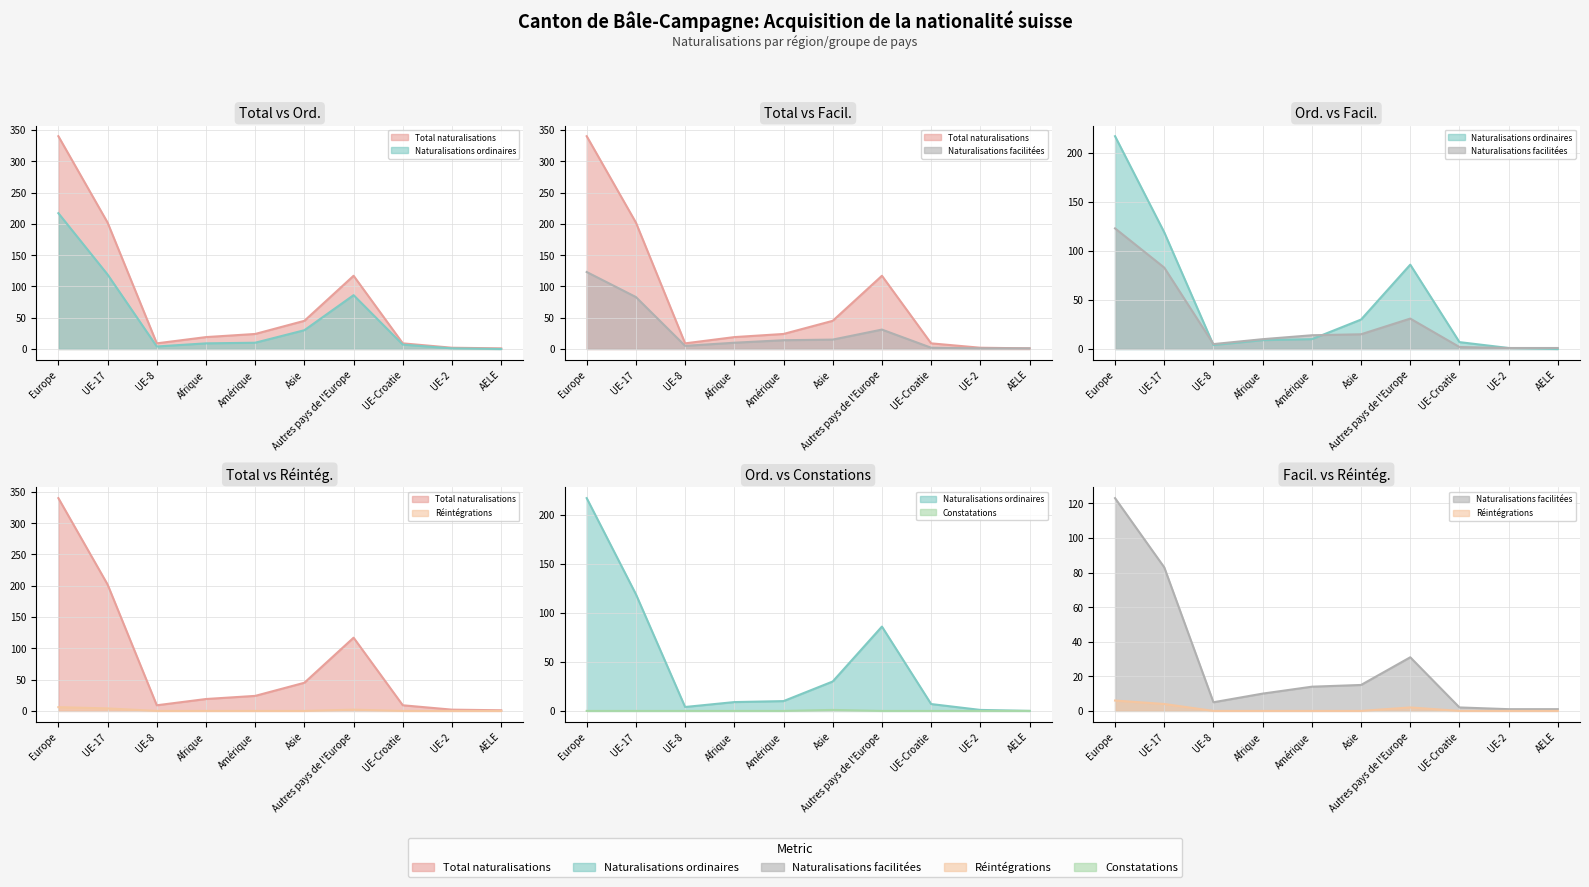

What position from the right is Afrique?

7